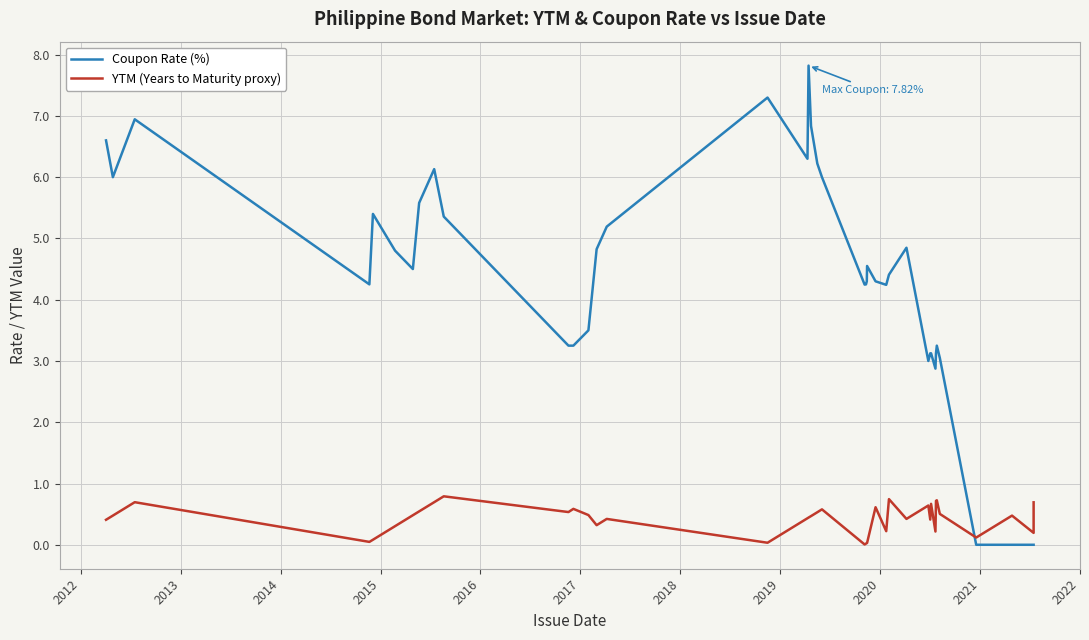

Which series has the largest range (max minus min)?

Coupon Rate (%)